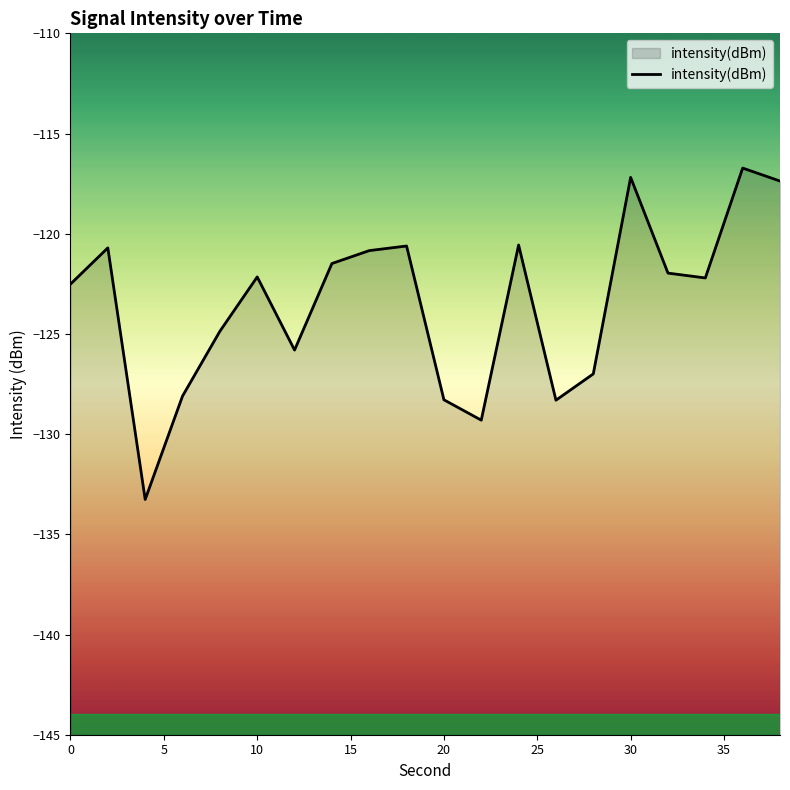

Is it true that the value at 14 is -121.5?

True